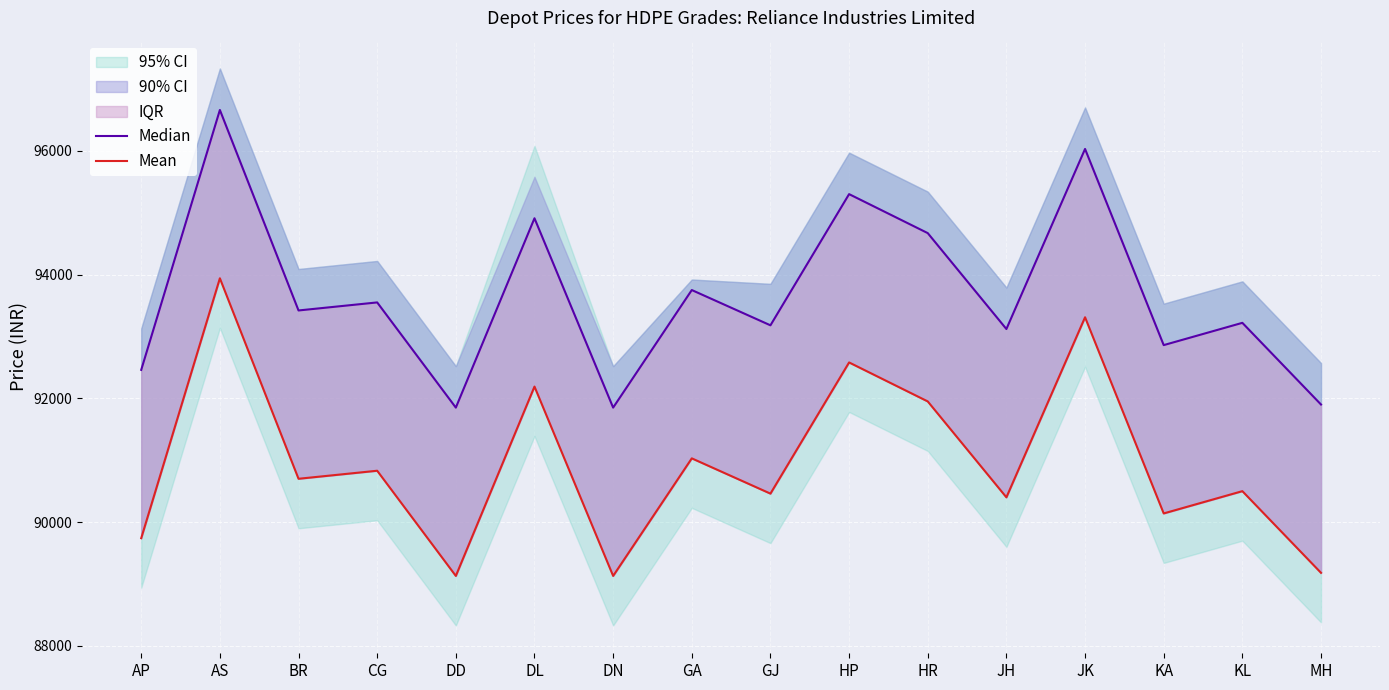

Read the Mean value at AP, to the nearest 50.

89750